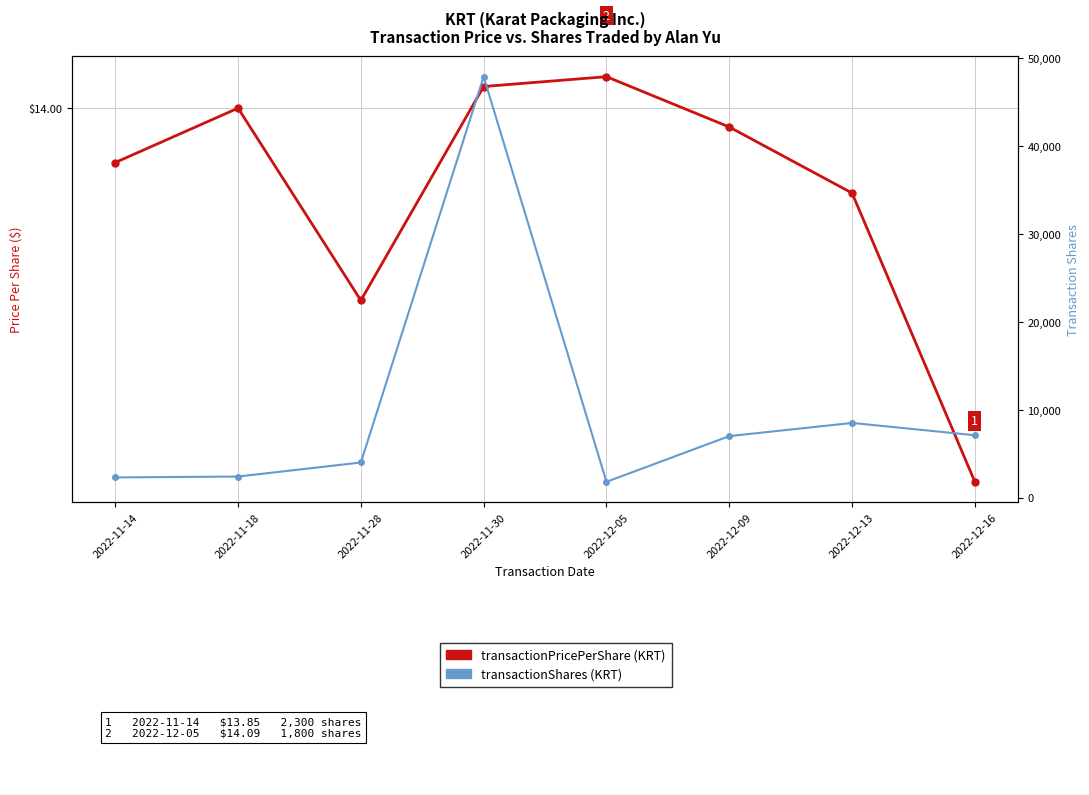

What is the label of the 3rd point from the right?

2022-12-09